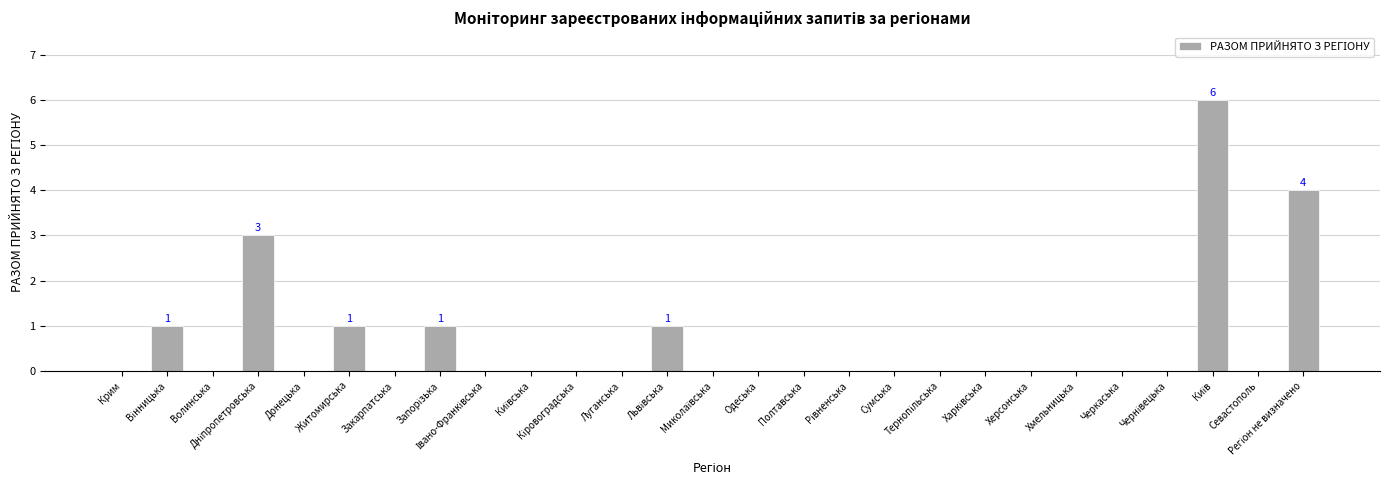

The value at Луганська is 0. True or false?

True